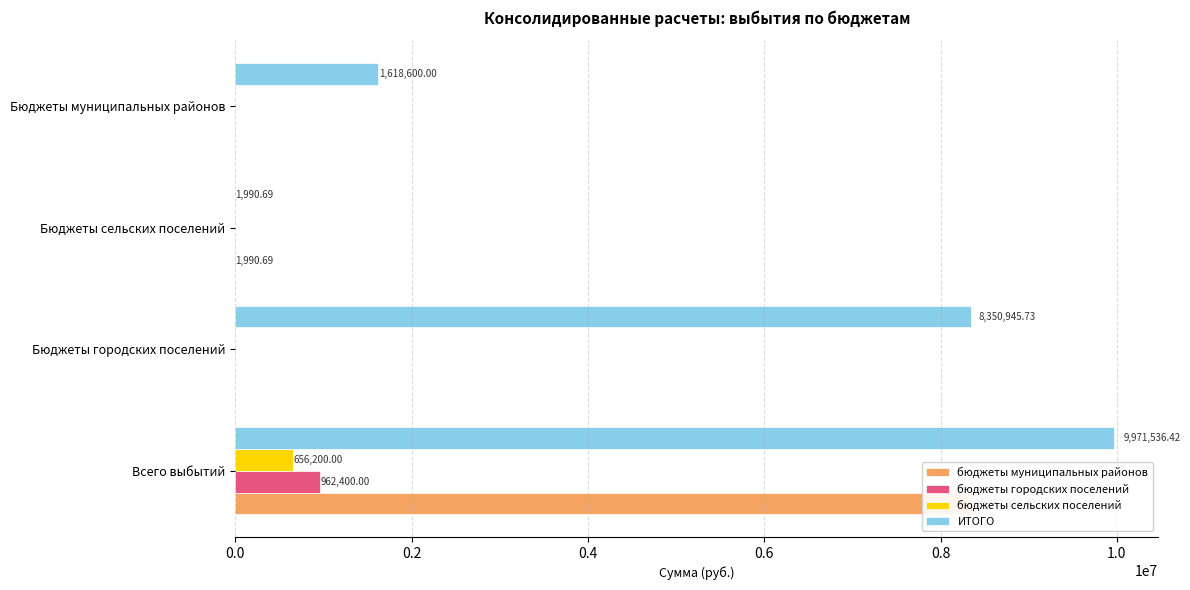

Between Бюджеты городских поселений and Бюджеты сельских поселений, which is larger?

Бюджеты сельских поселений